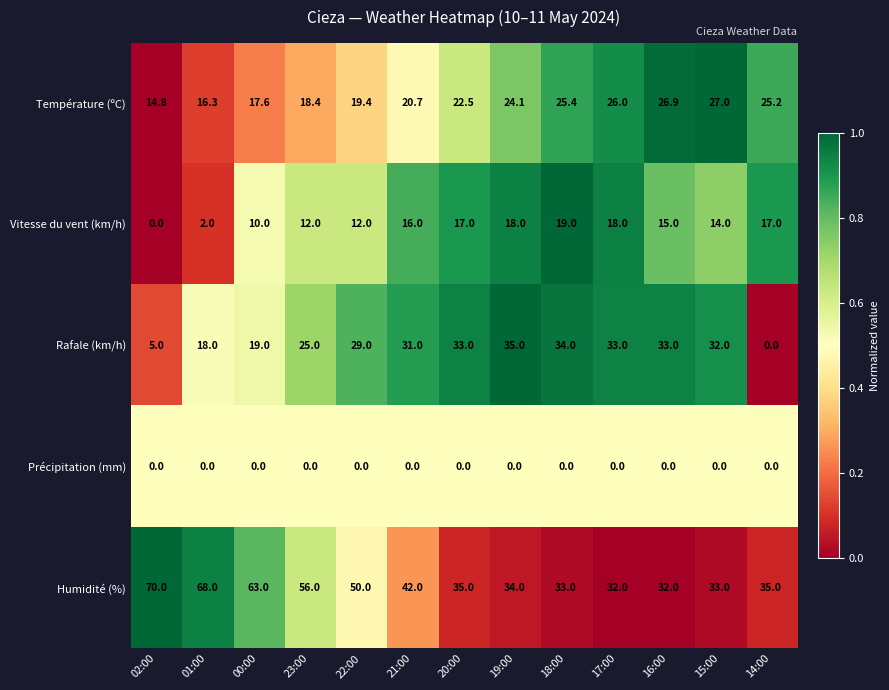

Which series has the largest total across all categories?

Humidité (%)